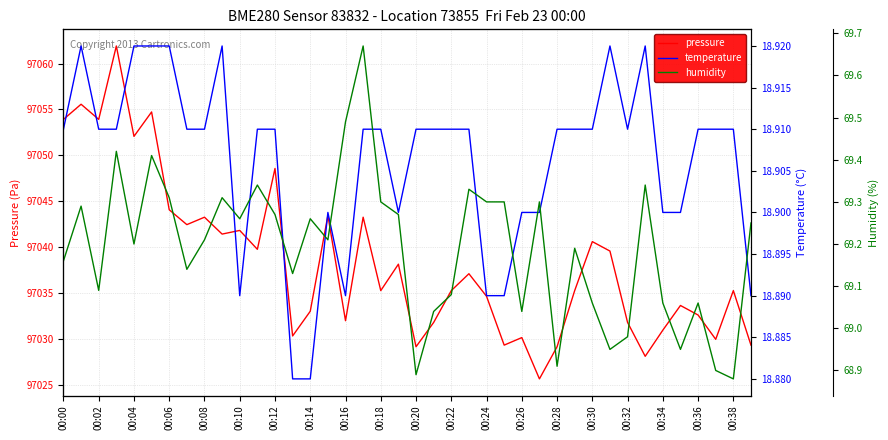

What is the label of the 17th point from the right?

23